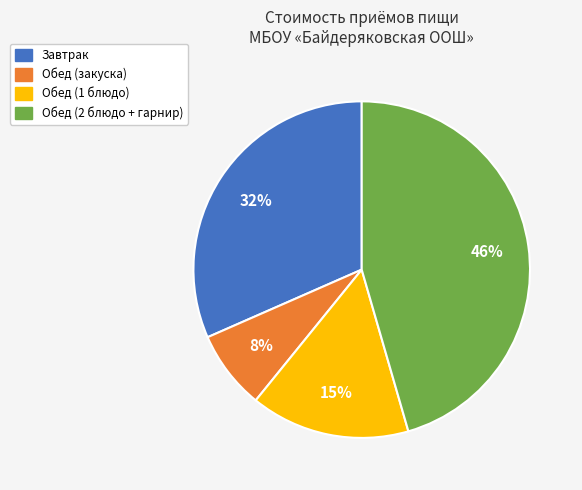

To the nearest percent, what portion does Обед (закуска) represent?

8%